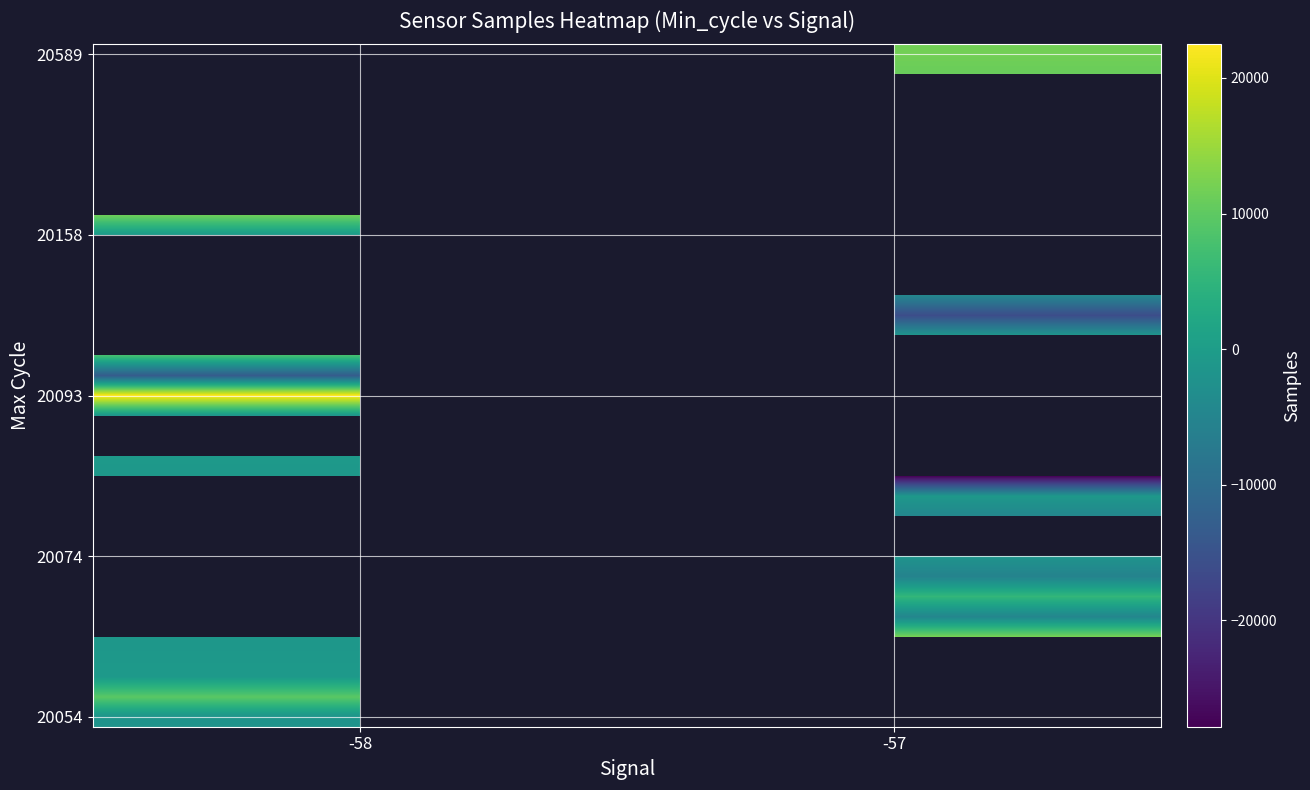

Between -57 and -58, which is larger?

-58